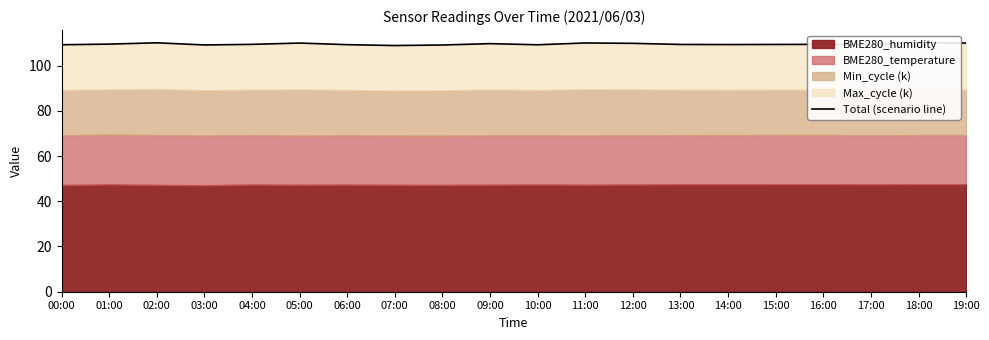

Reading left to right, what are all the values shown in this chart?

109.2	109.5	110.1	109.1	109.4	109.9	109.2	108.9	109.1	109.7	109.2	110.0	109.8	109.3	109.3	109.3	109.4	109.2	110.2	109.9